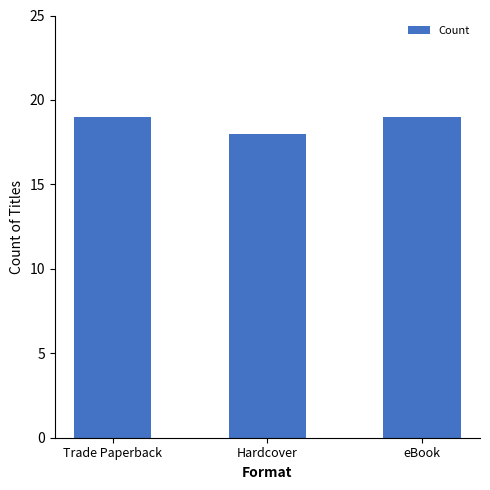

What is the label of the 2nd bar from the left?

Hardcover